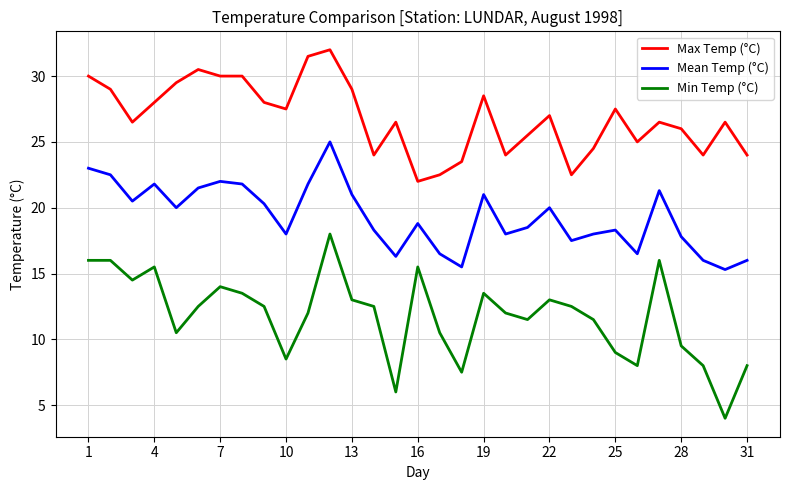

Which series has the widest spread of values?

Min Temp (°C)